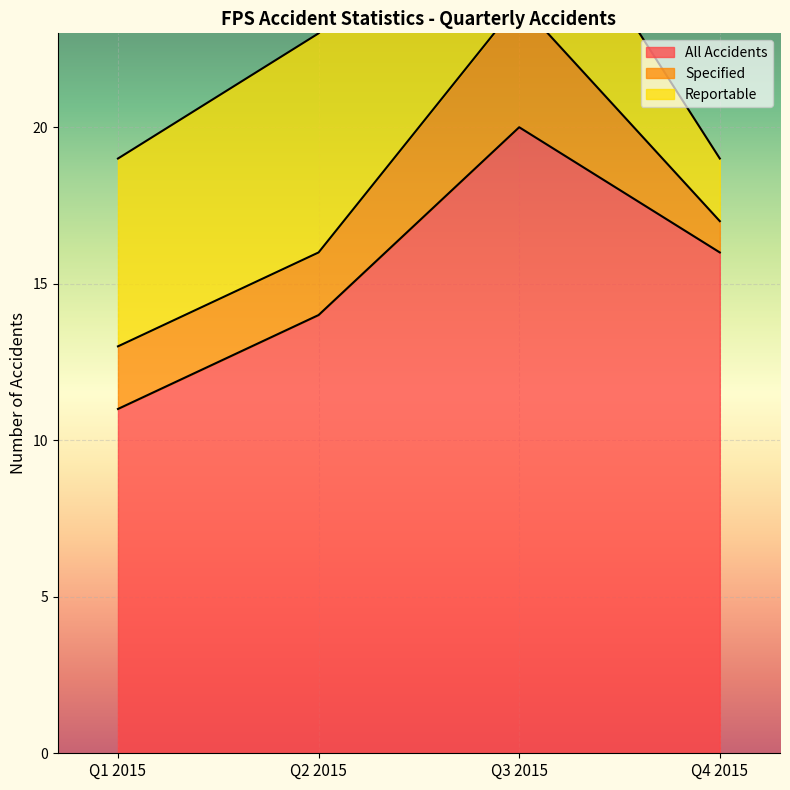

Count the Specified values in the range 2 to 4.

3